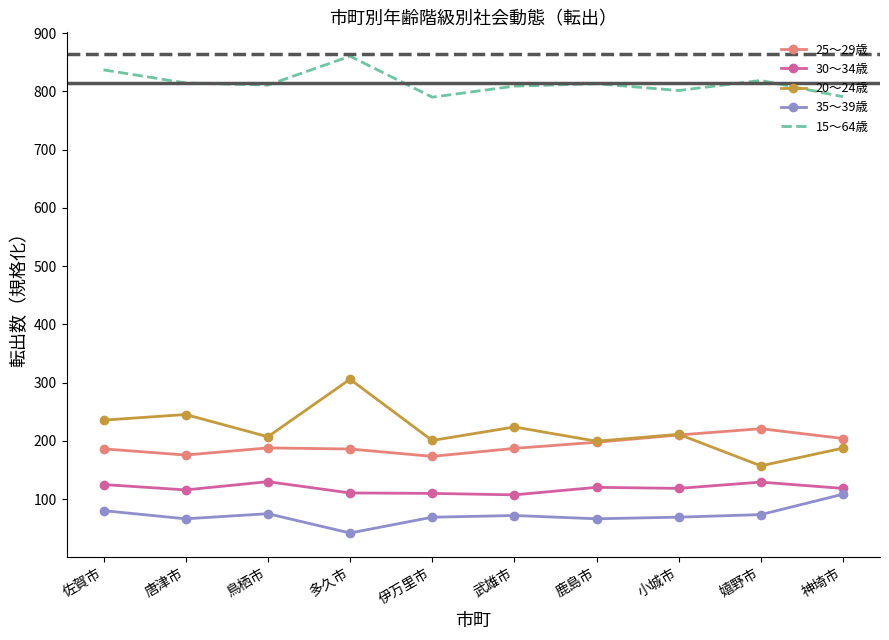

Which series has the widest spread of values?

20～24歳